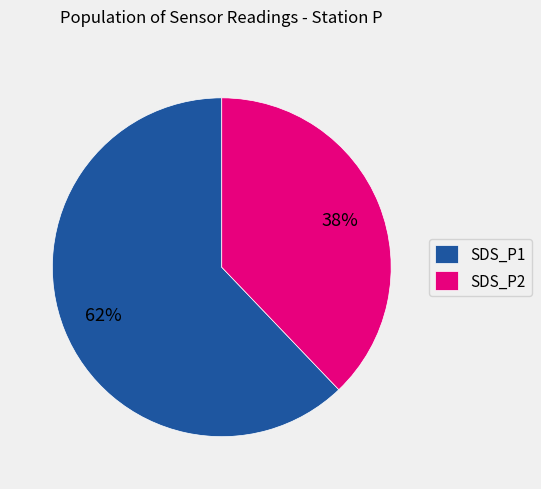

Which category has the smallest portion of the pie?

SDS_P2